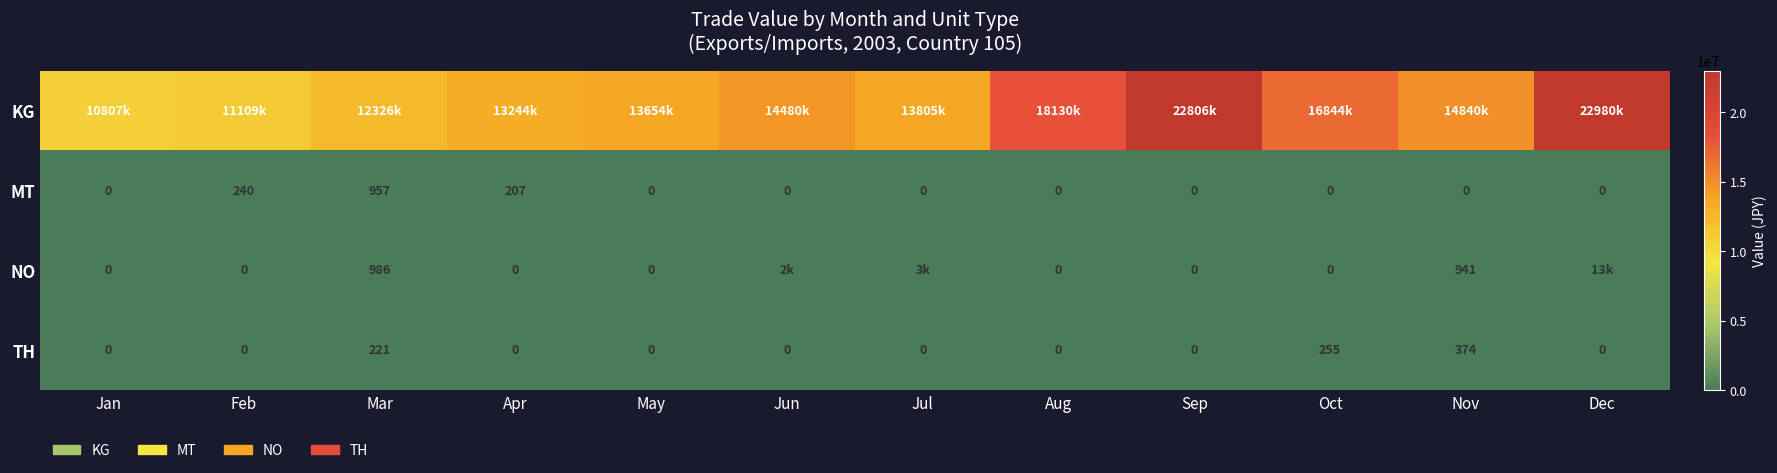

The MT series shows 0 at Jul. True or false?

True